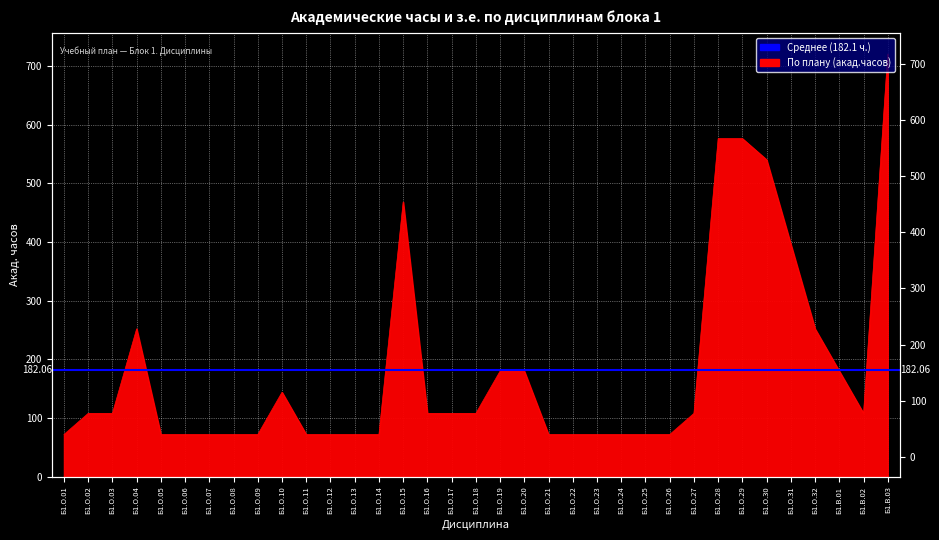

Rank the categories by value from highest to lowest.

Б1.В.03, Б1.О.28, Б1.О.29, Б1.О.30, Б1.О.15, Б1.О.31, Б1.О.04, Б1.О.32, Б1.О.19, Б1.О.20, Б1.В.01, Б1.О.10, Б1.О.02, Б1.О.03, Б1.О.16, Б1.О.17, Б1.О.18, Б1.О.27, Б1.В.02, Б1.О.01, Б1.О.05, Б1.О.06, Б1.О.07, Б1.О.08, Б1.О.09, Б1.О.11, Б1.О.12, Б1.О.13, Б1.О.14, Б1.О.21, Б1.О.22, Б1.О.23, Б1.О.24, Б1.О.25, Б1.О.26